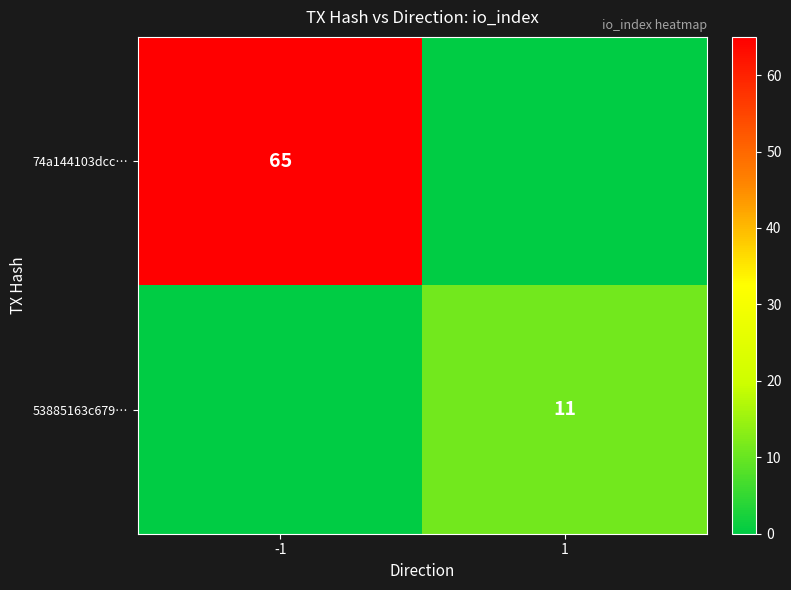

The value of 74a144103dcc… at -1 is 65. True or false?

True